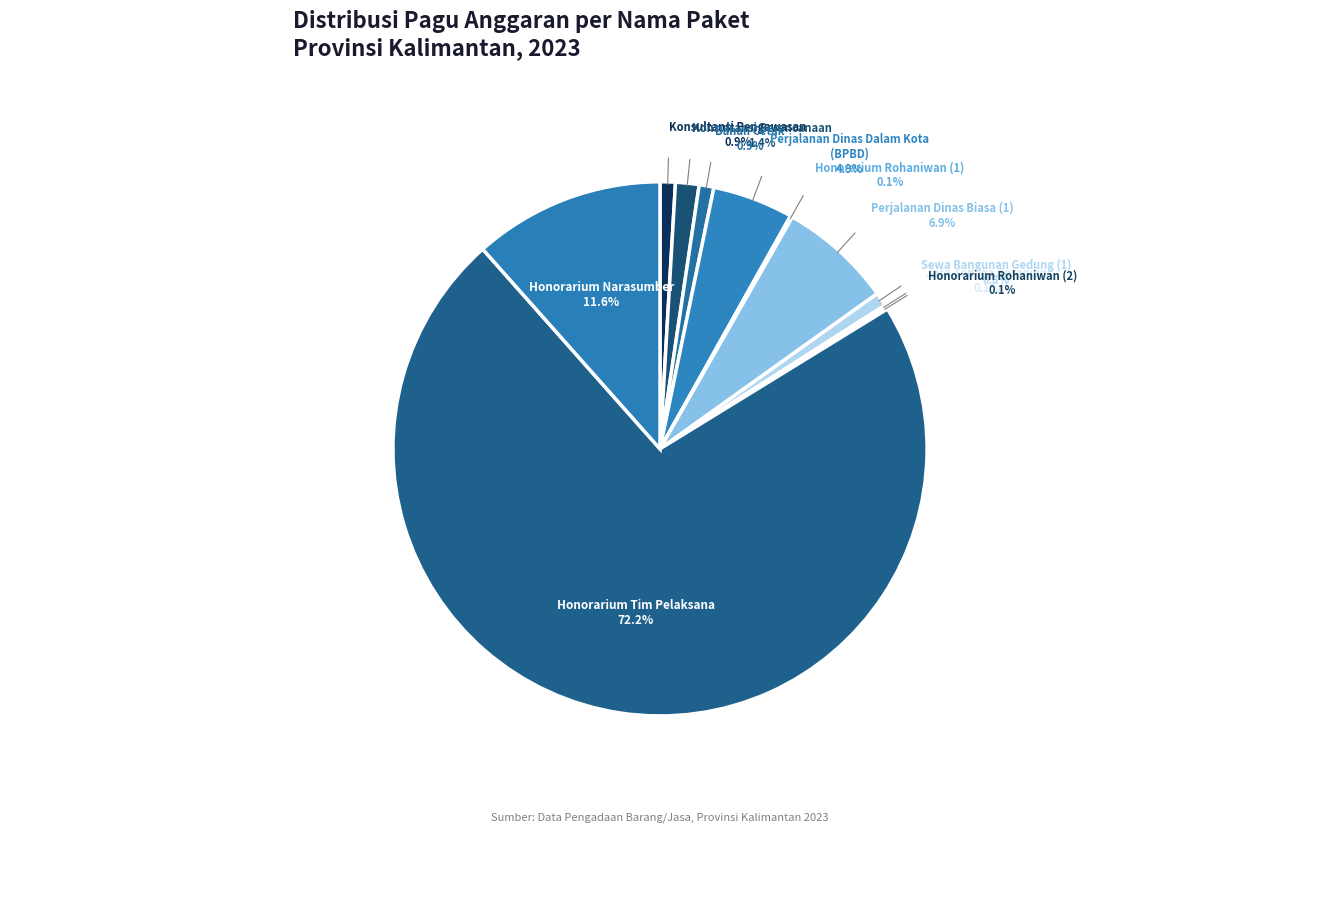

The Honorarium Narasumber slice represents 12% of the pie. True or false?

True